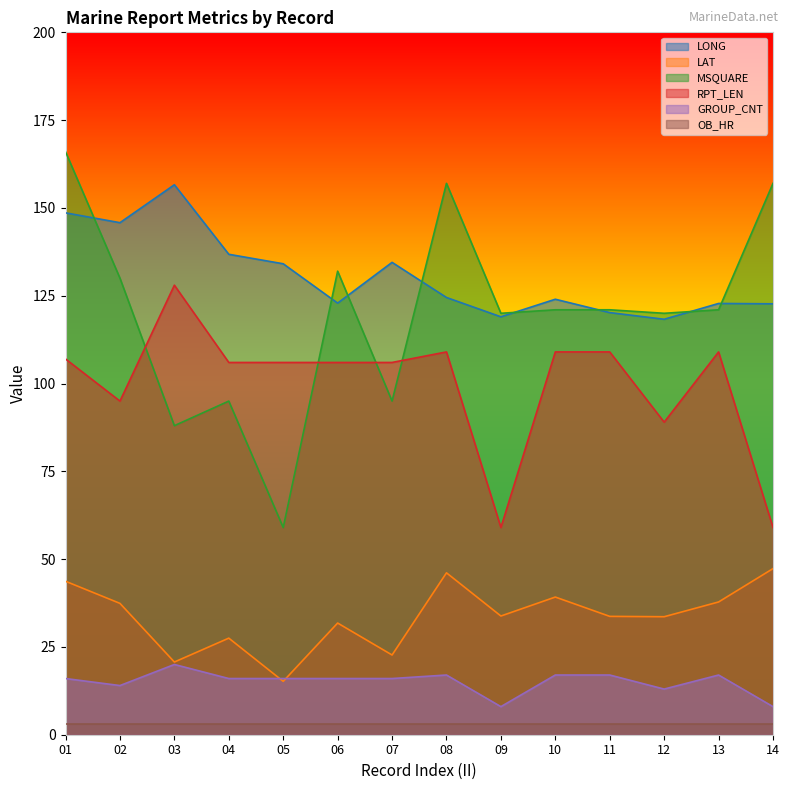

Which series changed the most between 04 and 13?

MSQUARE